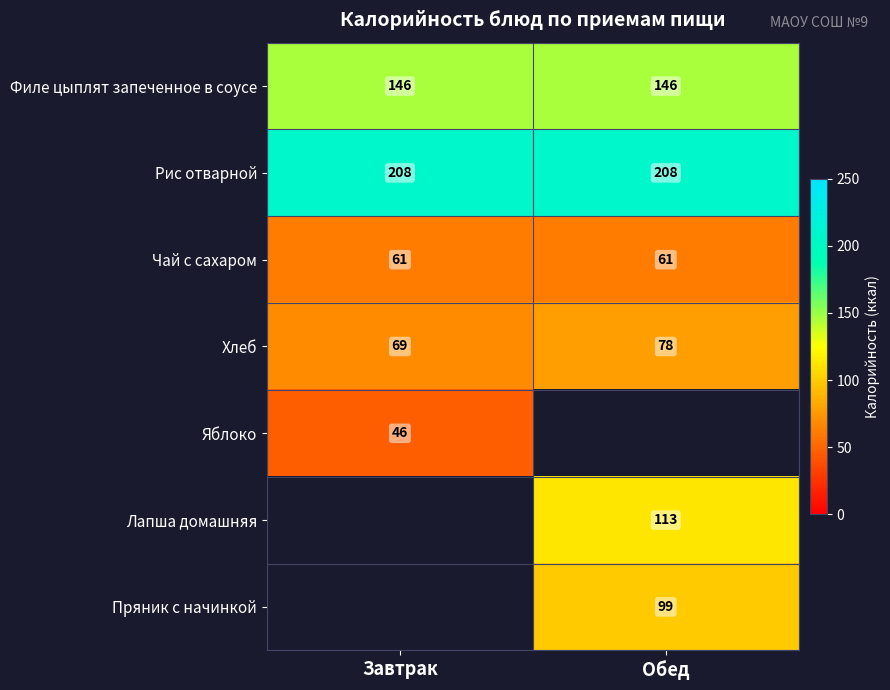

Is it true that Хлеб equals 42 at Обед?

False